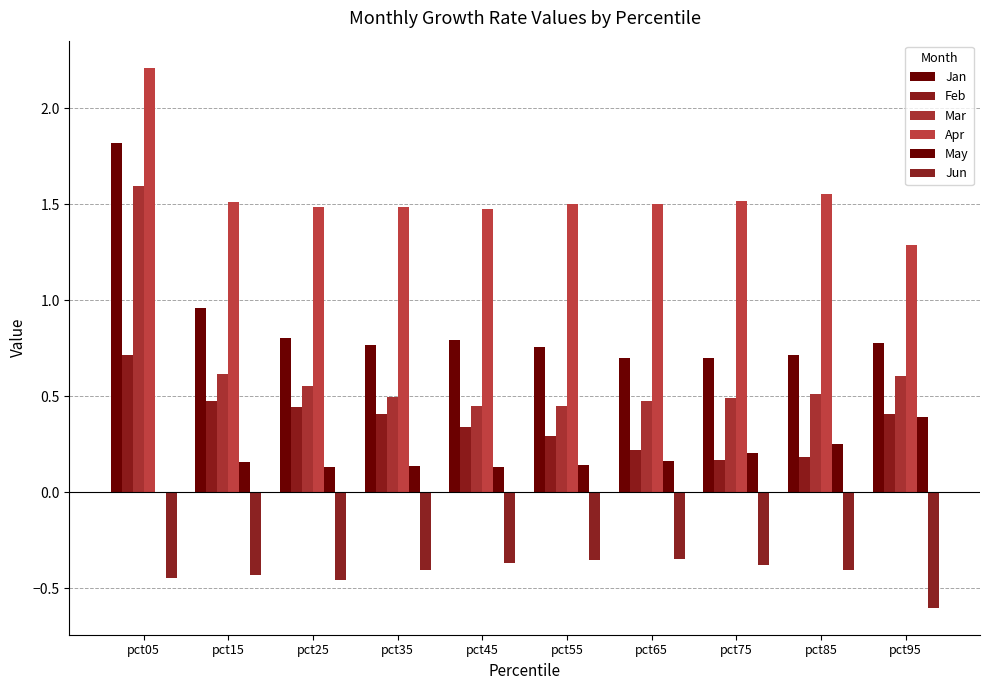

Count the number of categories in the chart.

10